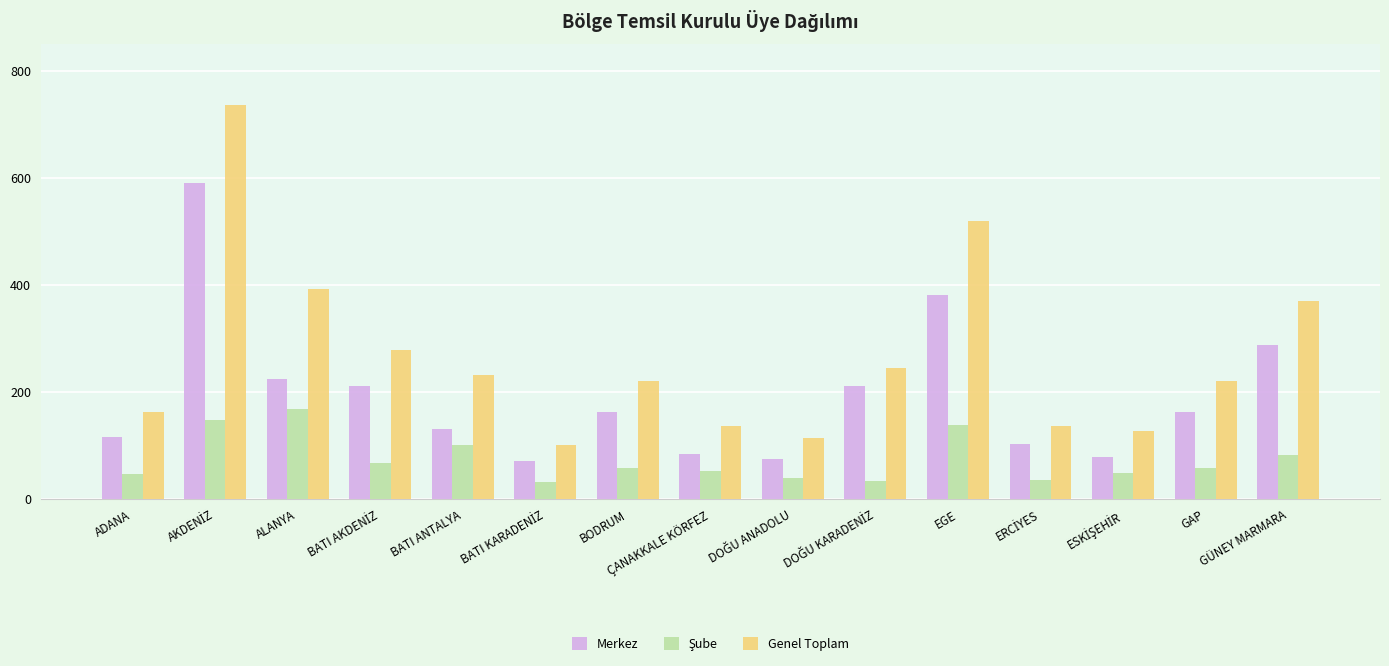

Which series has the widest spread of values?

Genel Toplam